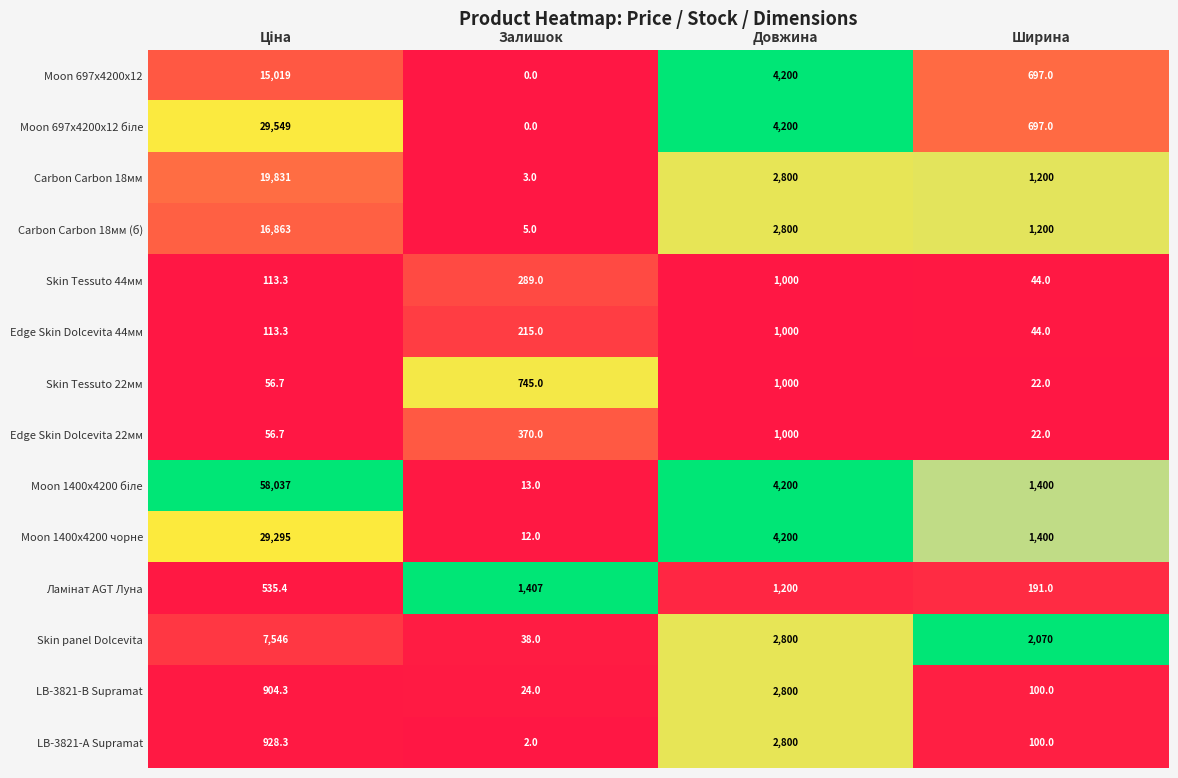

What is the difference between the second highest and minimum values in the Skin panel Dolcevita series?

2762.0